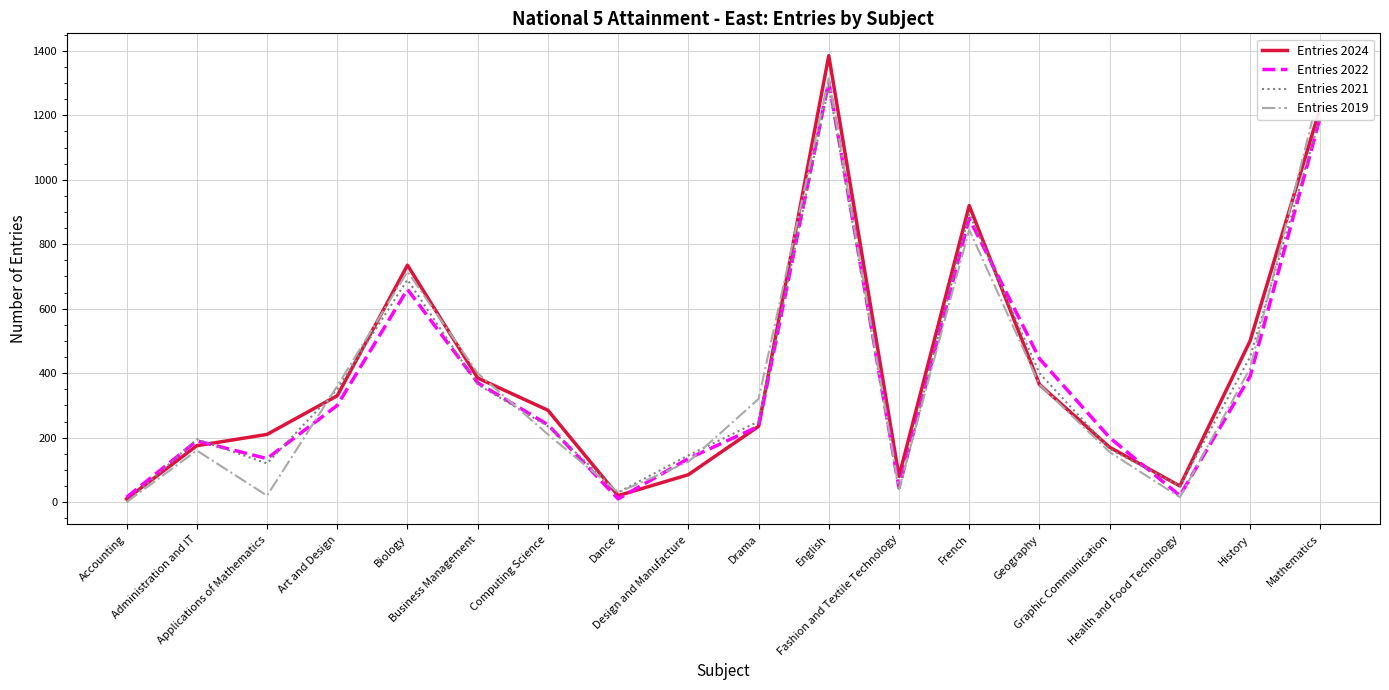

At which category does Entries 2024 reach its first local peak?

Biology